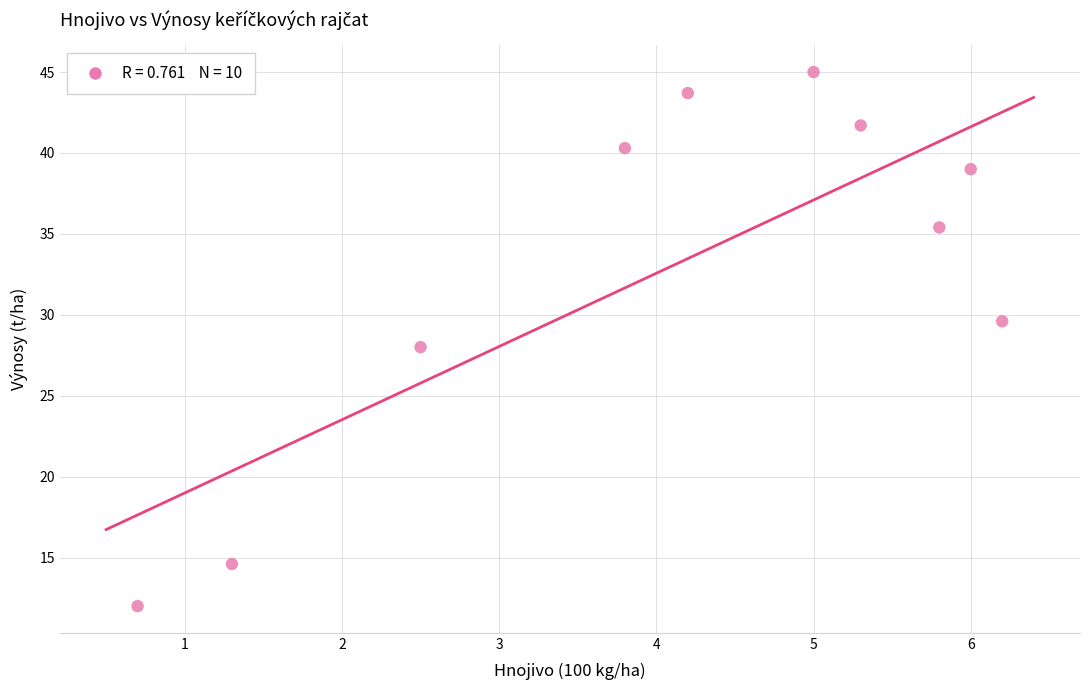

What is the average X value?

4.1